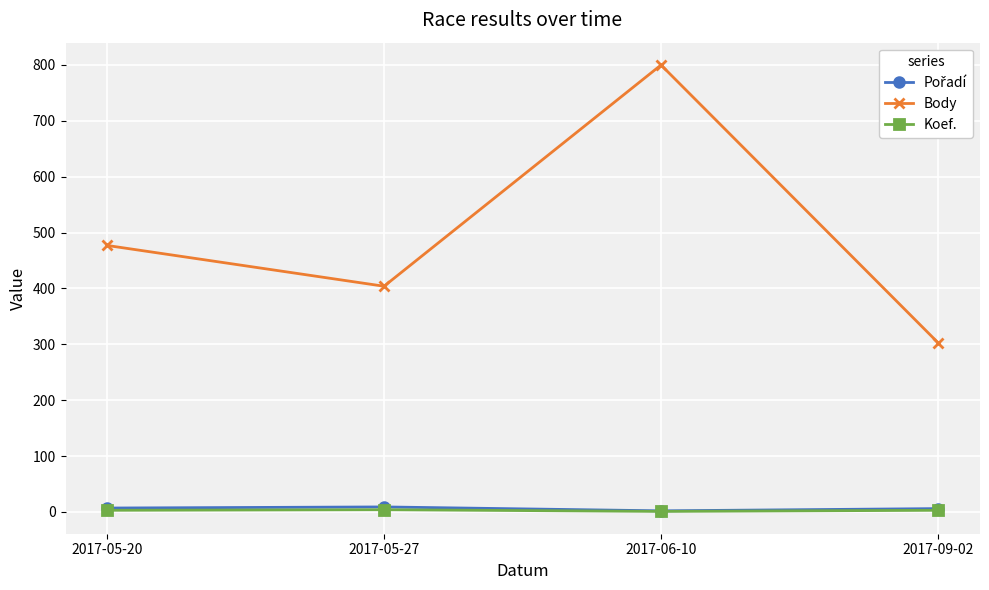

Does the chart have visible grid lines?

Yes